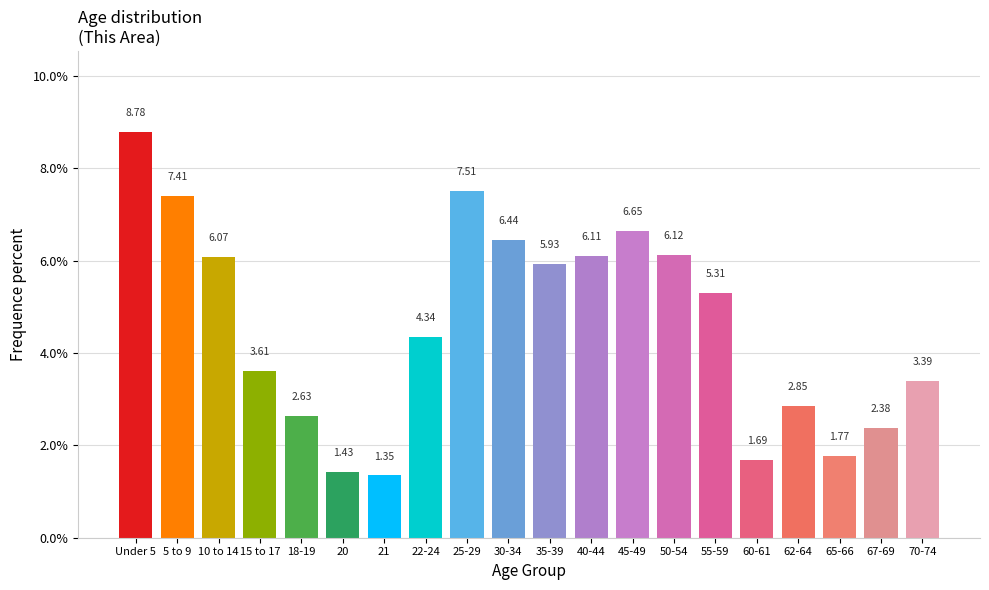

Rank the categories by value from lowest to highest.

21, 20, 60-61, 65-66, 67-69, 18-19, 62-64, 70-74, 15 to 17, 22-24, 55-59, 35-39, 10 to 14, 40-44, 50-54, 30-34, 45-49, 5 to 9, 25-29, Under 5